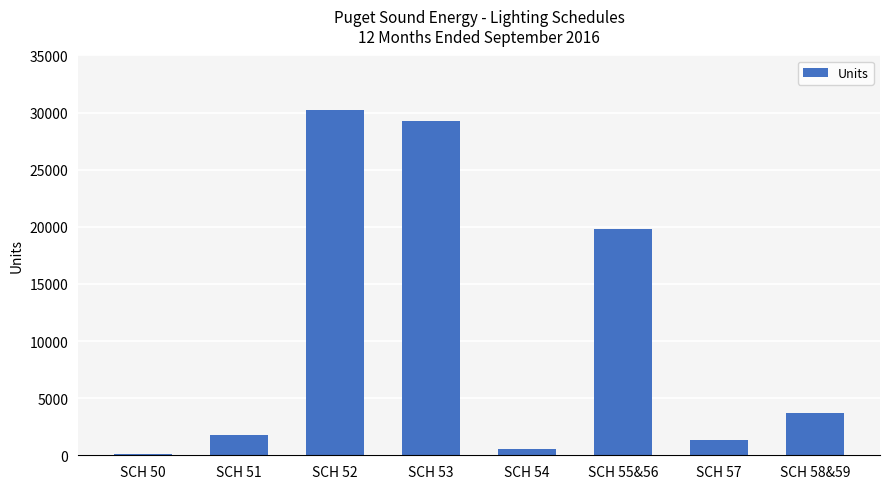

Rank the categories by value from highest to lowest.

SCH 52, SCH 53, SCH 55&56, SCH 58&59, SCH 51, SCH 57, SCH 54, SCH 50